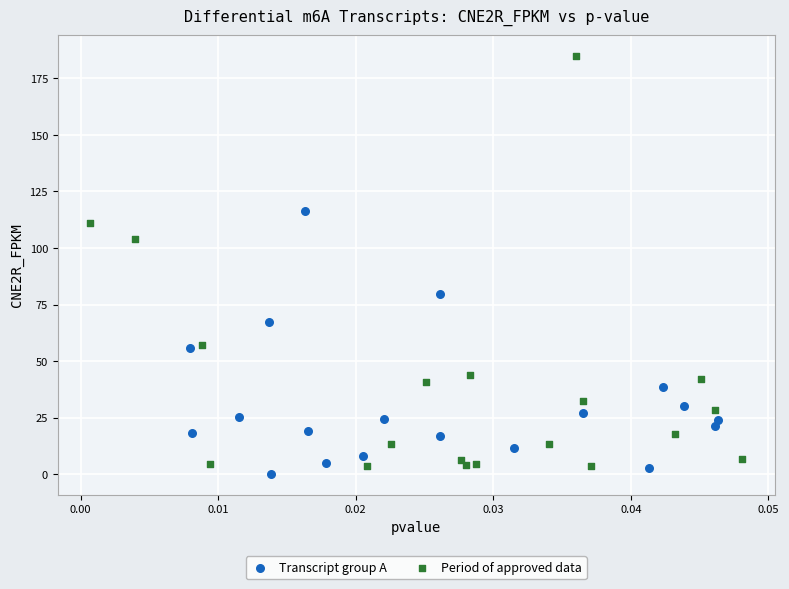

Which series contains the lowest Y value?

Transcript group A